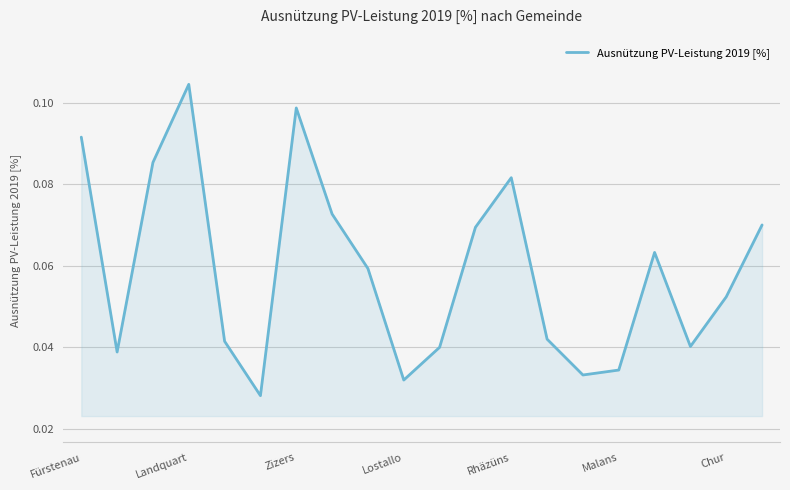

Is this an area chart (filled region under the line)?

Yes